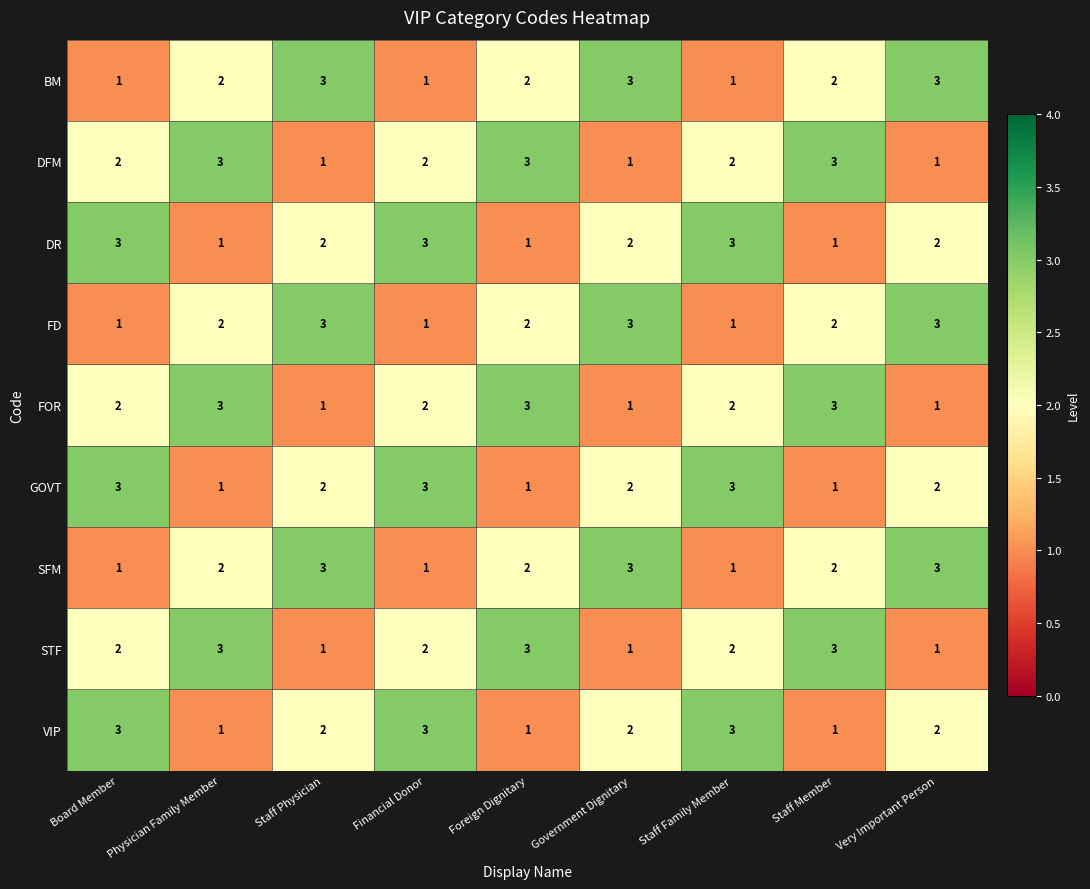

What is the total value across all series at Very Important Person?

18